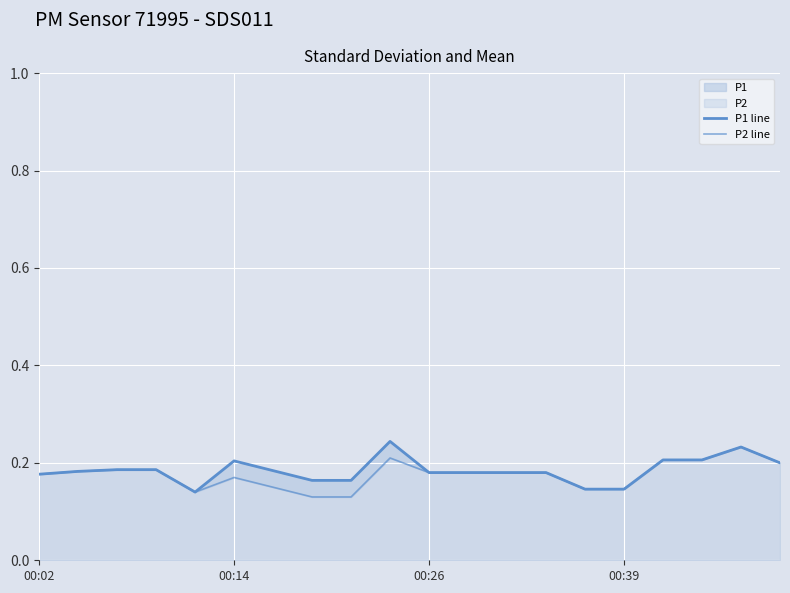

What is the value of the P2 line point at the 2nd from the left?

0.2